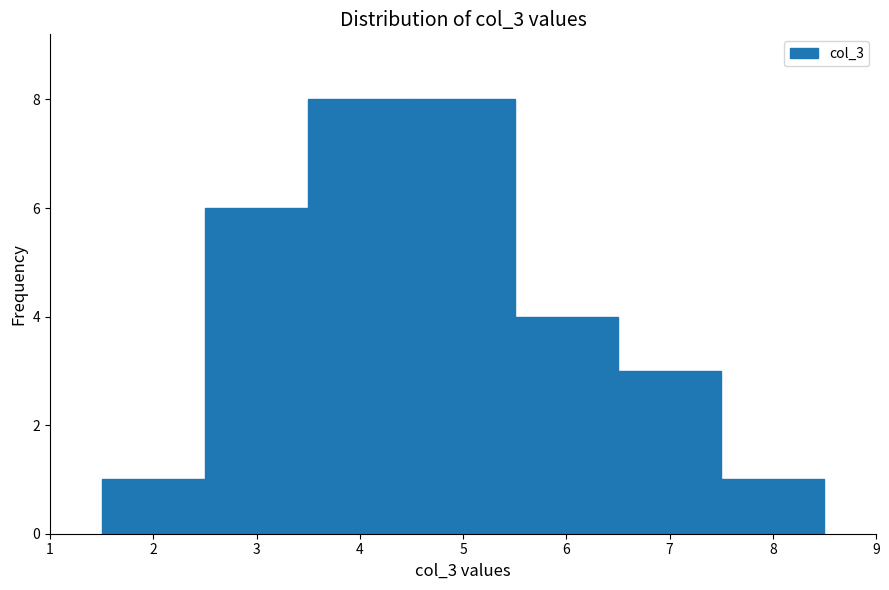

How tall is the bar that spans 5.5 to 6.5 on the x-axis? The values are not printed on the chart, so give them approximately, as read against the axis.

4